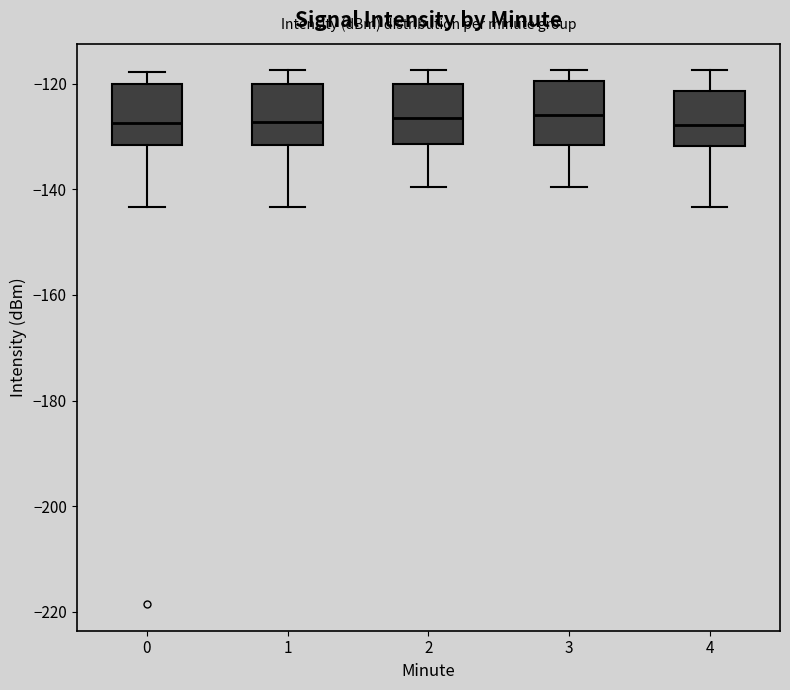

Where does the median line of the box at x = 1 sit on the y-axis? The values are not printed on the chart, so give them approximately, as read against the axis.

-128